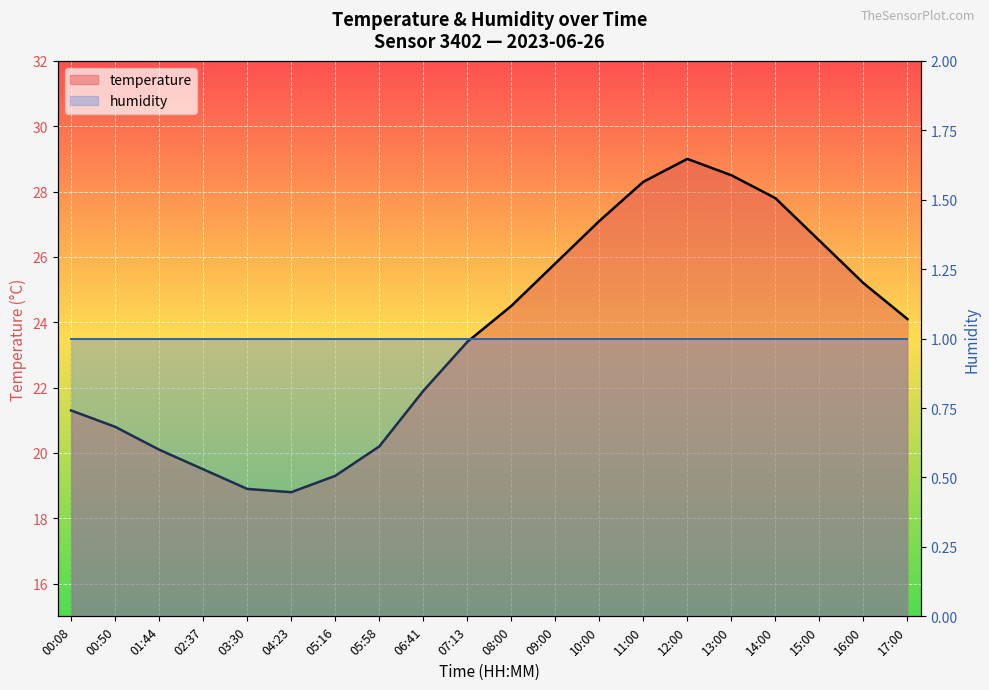

Between 14:00 and 03:30, which is larger?

14:00